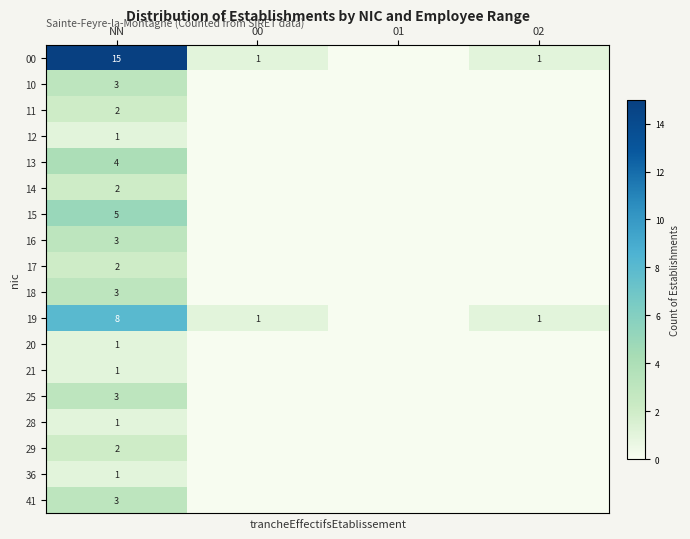

What is the total value across all series at NN?

60